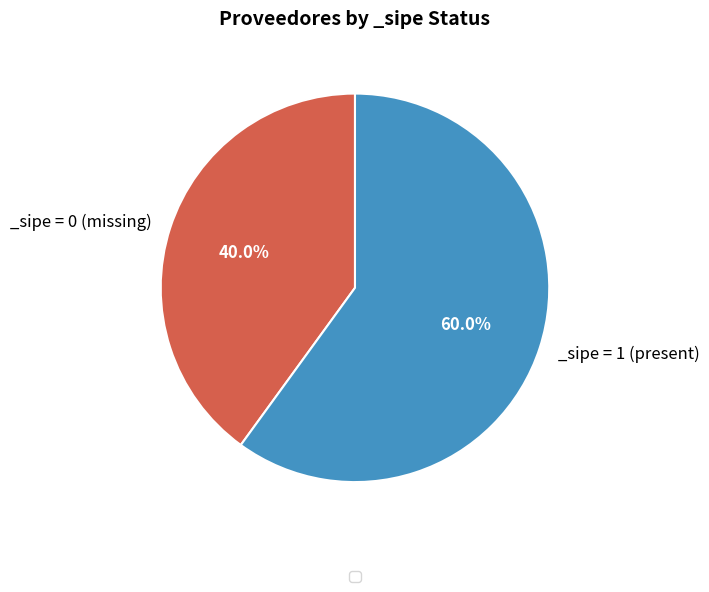

Does any single category account for the majority?

Yes